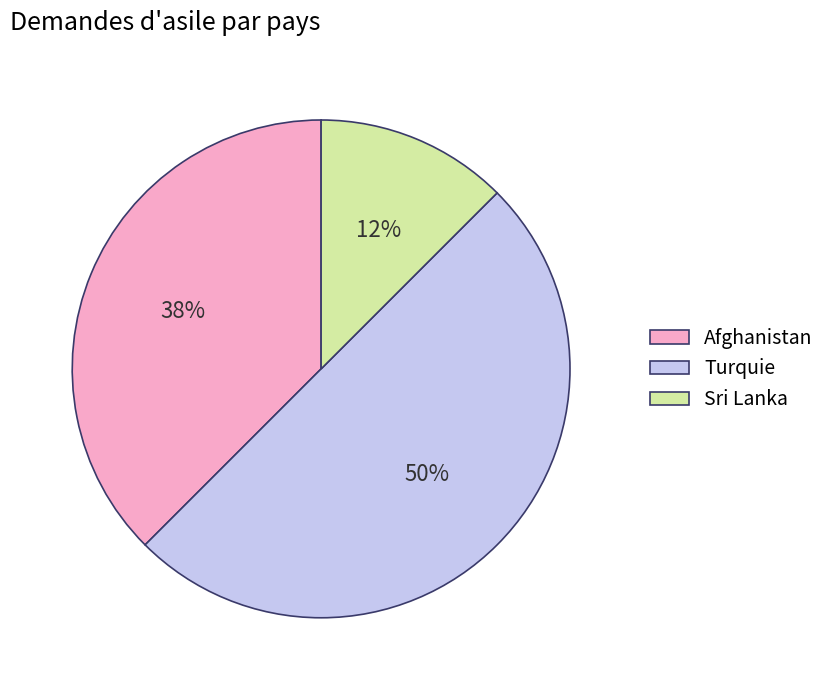

Rank the categories by value from lowest to highest.

Sri Lanka, Afghanistan, Turquie